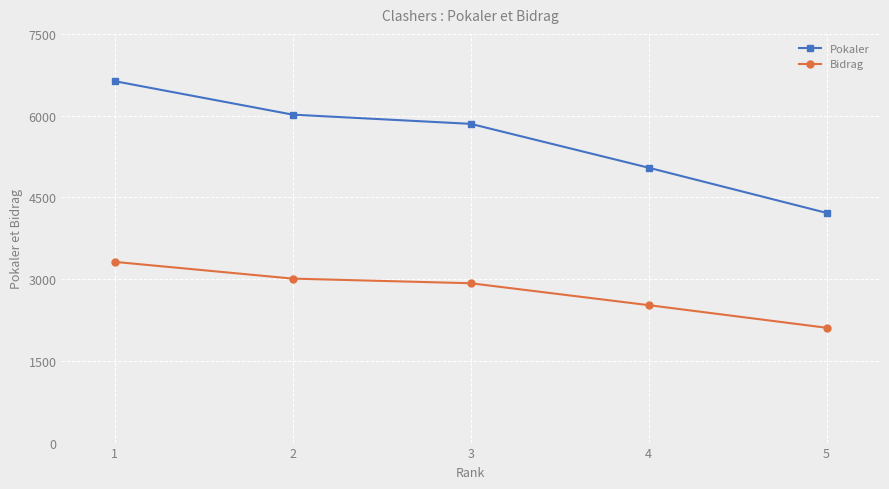

True or false: Bidrag has a value of 670 at 3.

False